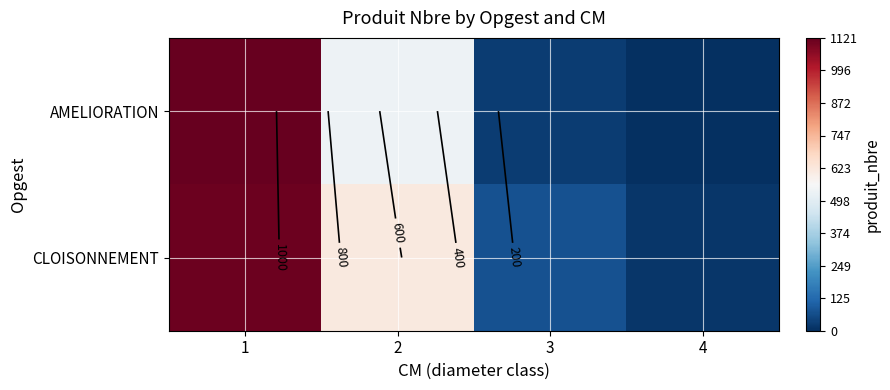

What is the difference between the maximum and minimum values in the CLOISONNEMENT series?

1097